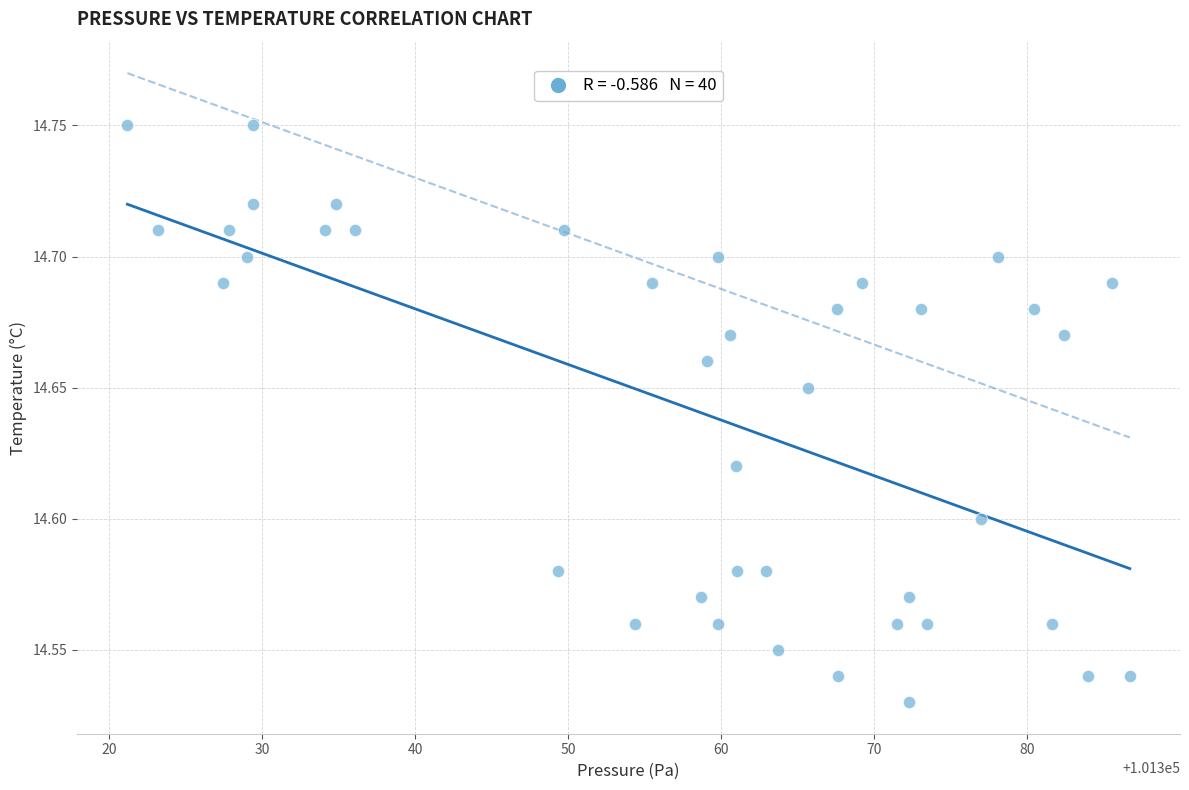

What is the range of X values (max minus min)?

65.5